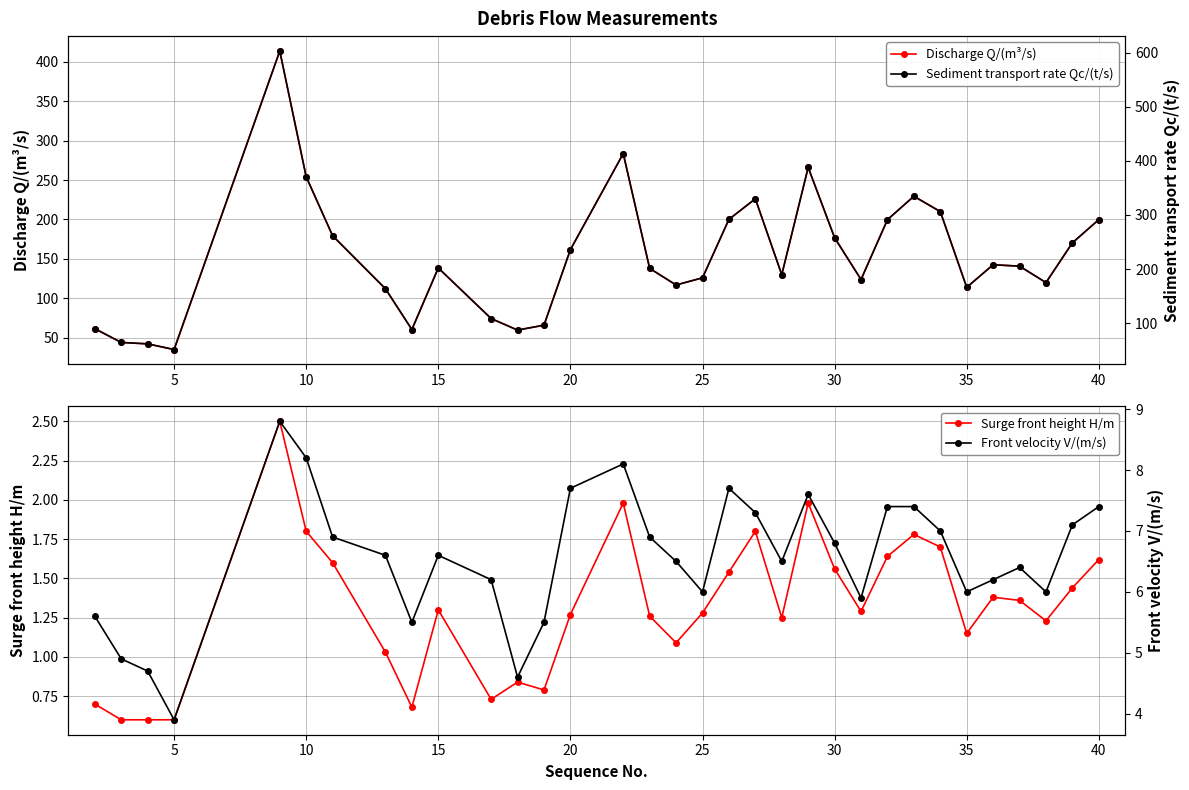

Is it true that Discharge Q/(m³/s) equals 161.7 at 20?

True